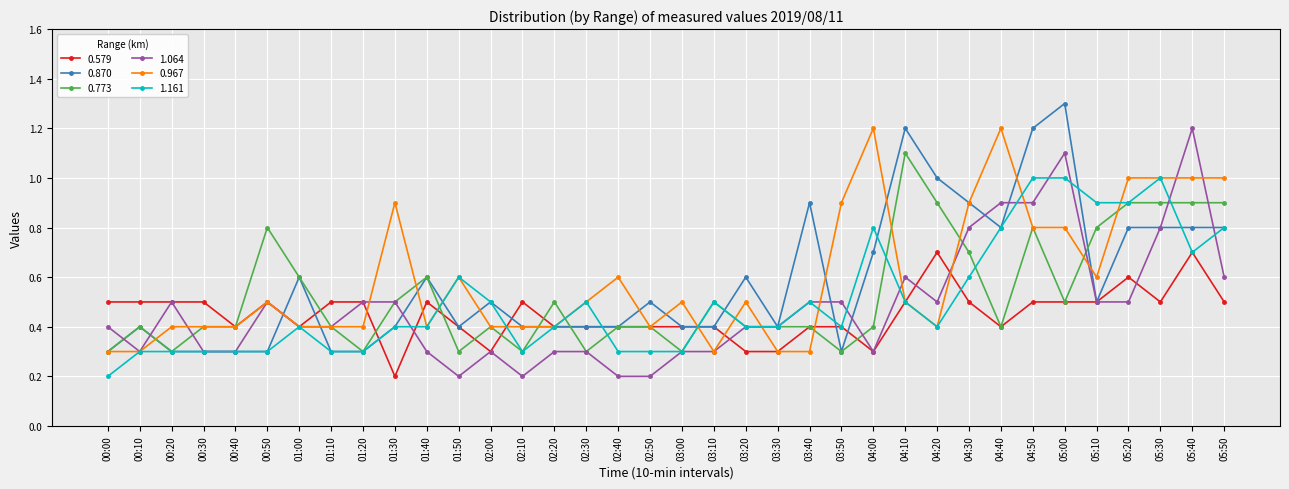

What are all the series names shown in the legend?

0.579, 0.870, 0.773, 1.064, 0.967, 1.161